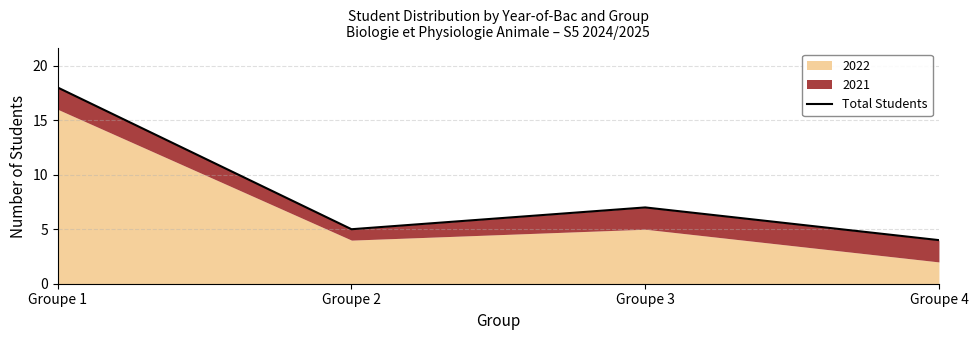

What is the difference between the second highest and minimum values?

3